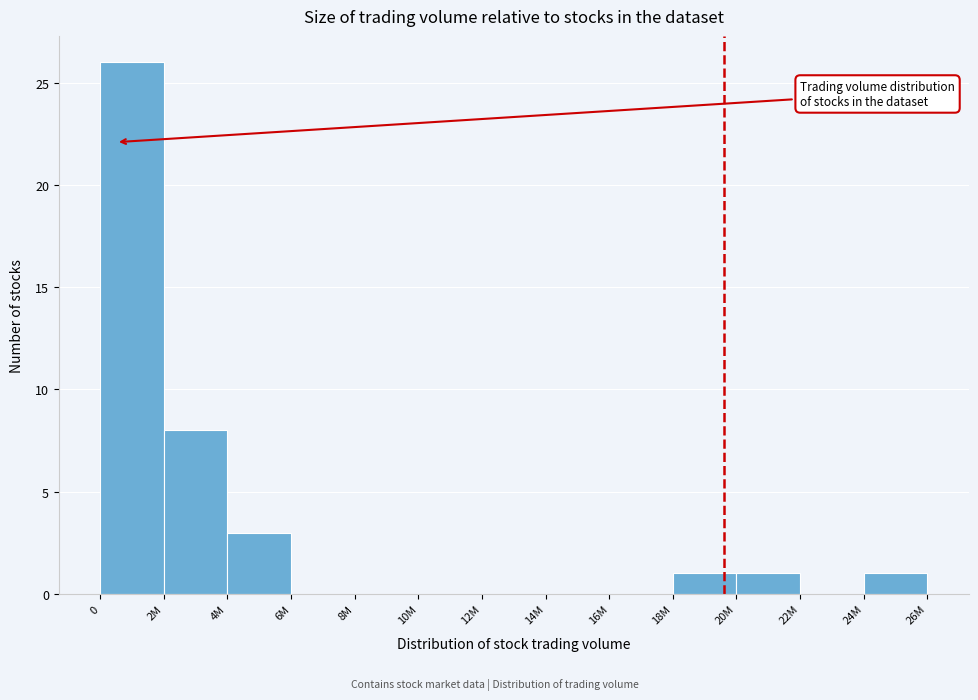

Reading left to right, list all the values displayed in this chart.

0=26	2M=8	4M=3	6M=0	8M=0	10M=0	12M=0	14M=0	16M=0	18M=1	20M=1	22M=0	24M=1